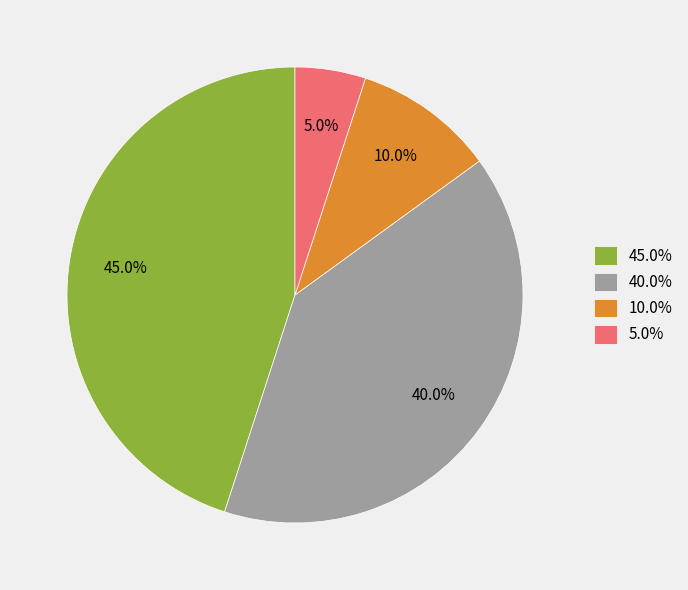

Rank the categories by value from highest to lowest.

45.0%, 40.0%, 10.0%, 5.0%